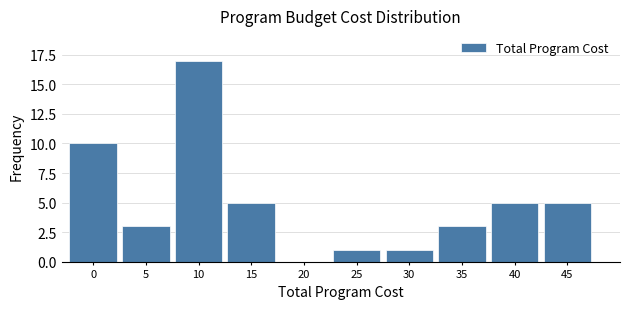

Reading right to left, extract all data points from this chart.

45=5	40=5	35=3	30=1	25=1	20=0	15=5	10=17	5=3	0=10